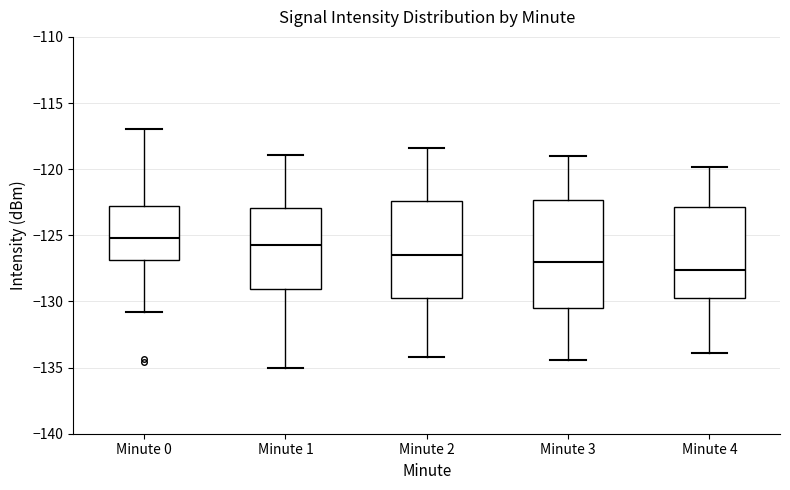

Which box has the highest median line?

Minute 0